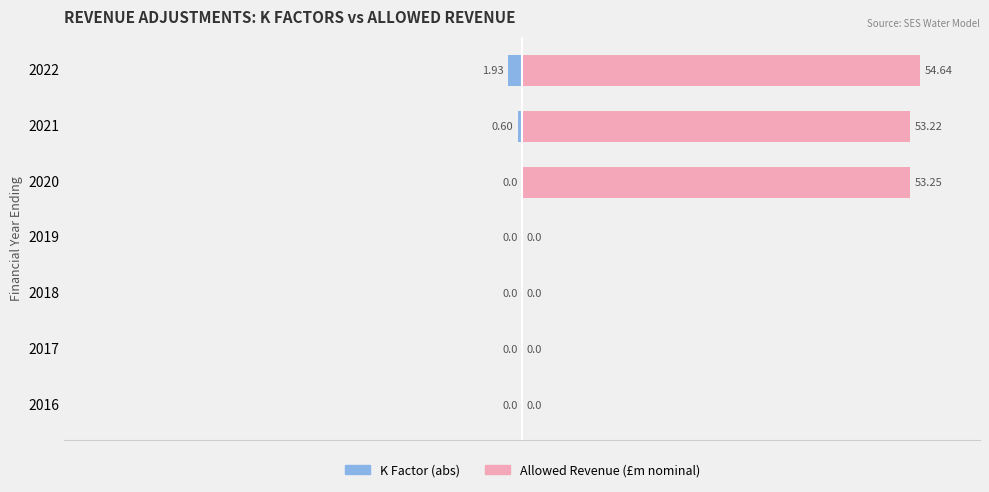

Count the number of data series in this chart.

2